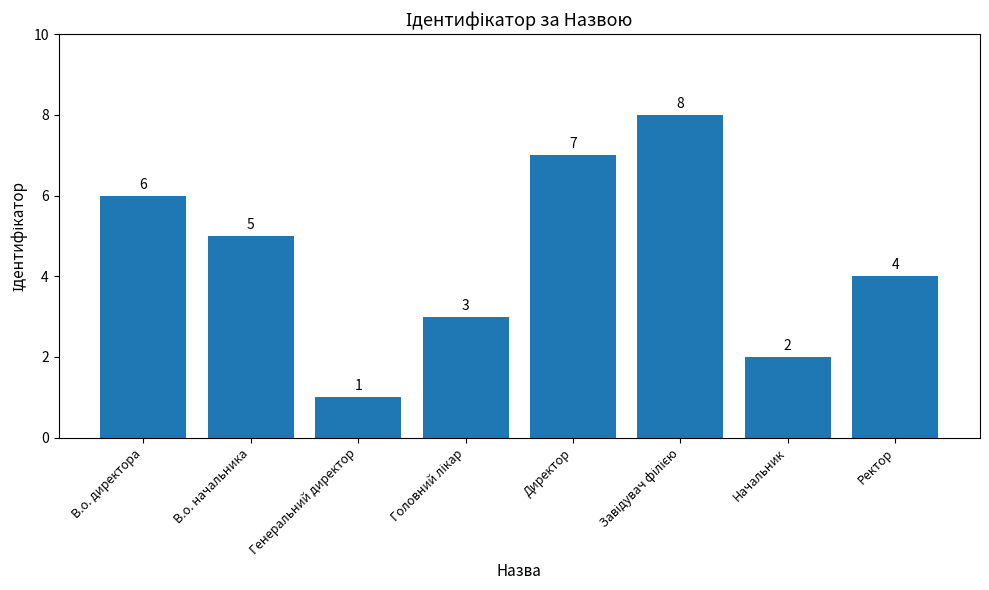

Between Ректор and В.о. директора, which is larger?

В.о. директора